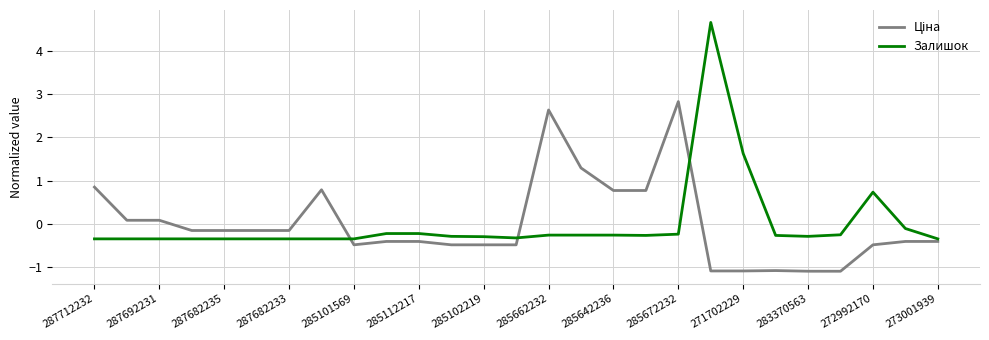

Which series has the widest spread of values?

Залишок